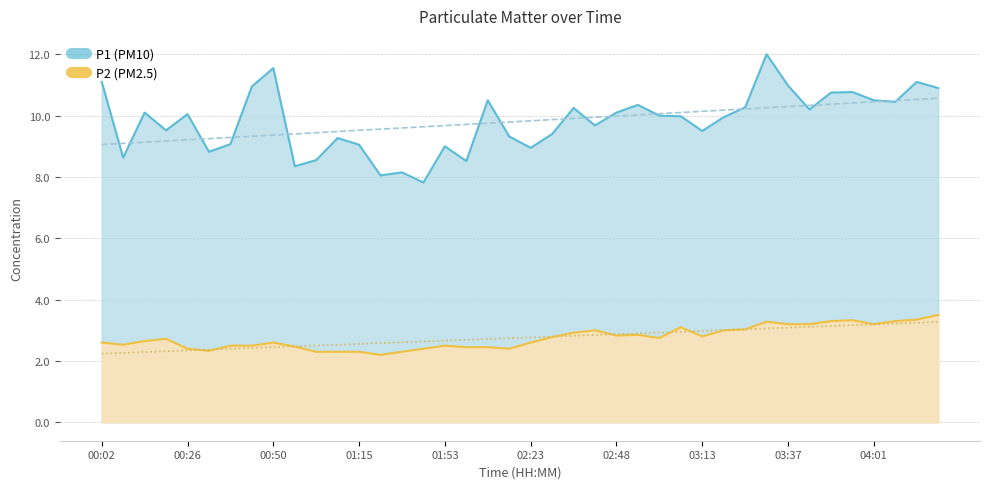

Which series has the largest total across all categories?

P1